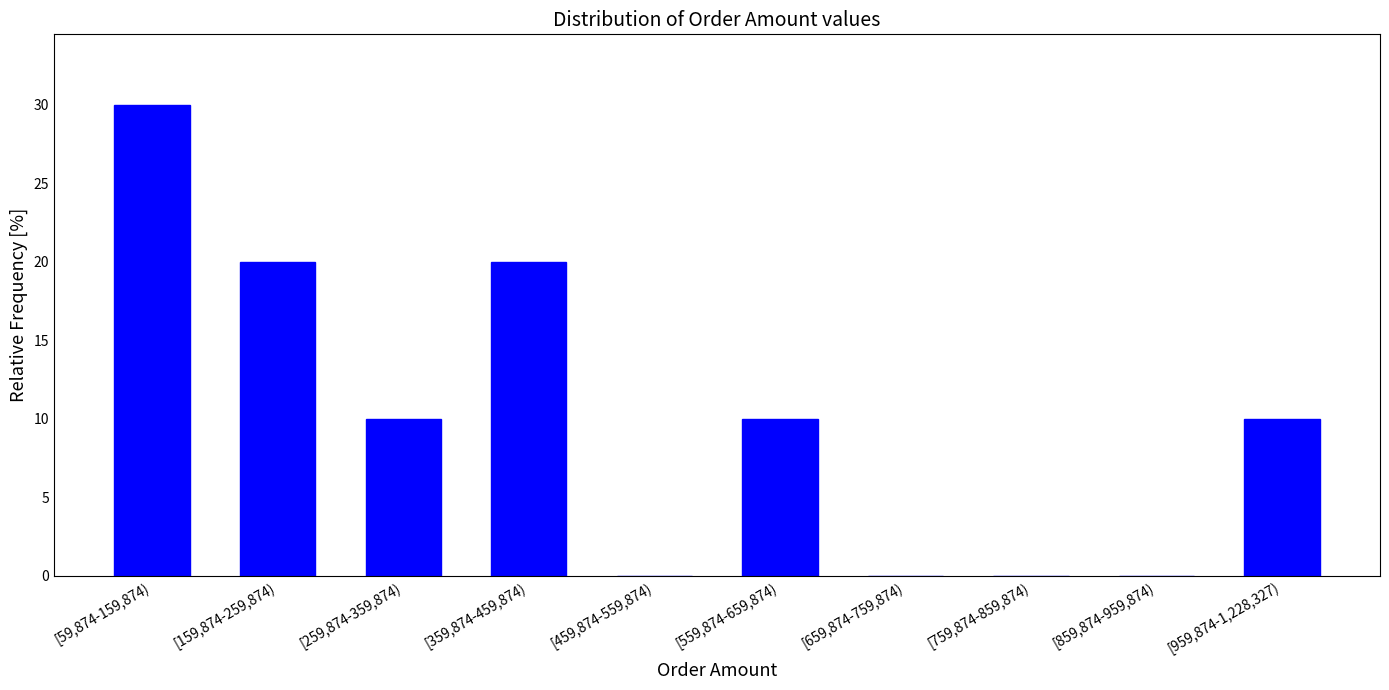

Reading left to right, transcribe all the data shown in this chart.

[59,874-159,874)=30	[159,874-259,874)=20	[259,874-359,874)=10	[359,874-459,874)=20	[459,874-559,874)=0	[559,874-659,874)=10	[659,874-759,874)=0	[759,874-859,874)=0	[859,874-959,874)=0	[959,874-1,228,327)=10